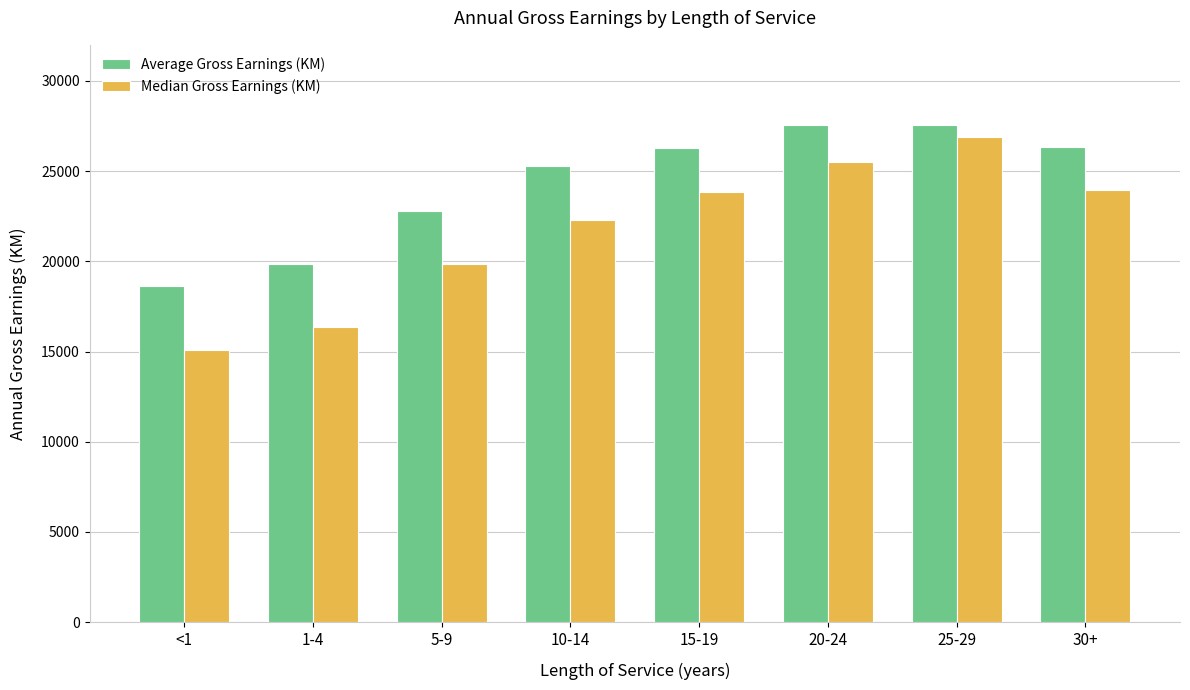

List the series in order of their overall mean, lowest first.

Median Gross Earnings (KM), Average Gross Earnings (KM)